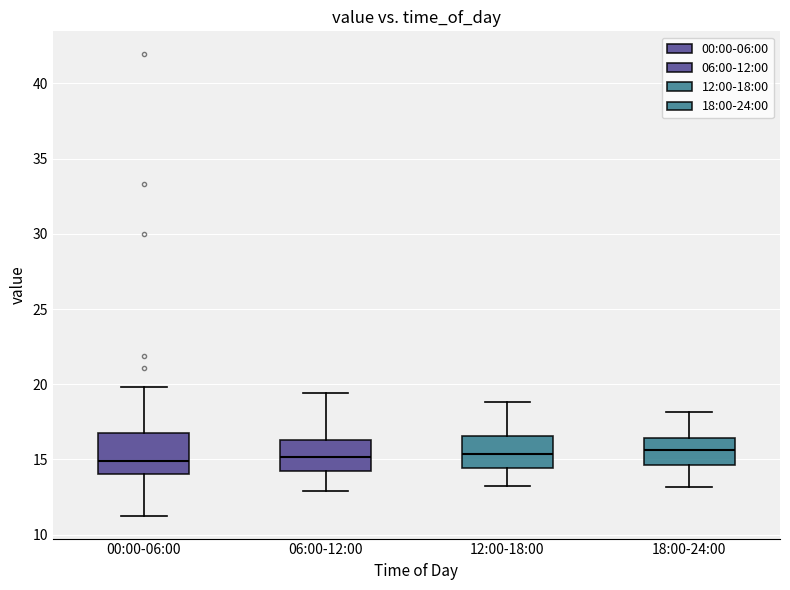

Reading left to right, transcribe this box plot: for each box, give where its median line is, the range the box spans, and where its two whiskers end, as read against the y-axis. The values are not printed on the chart, so give them approximately, as read against the axis.

00:00-06:00: median 15.0, box 14.0 to 16.5, whiskers 11.5 to 20.0
06:00-12:00: median 15.0, box 14.0 to 16.5, whiskers 13.0 to 19.5
12:00-18:00: median 15.5, box 14.5 to 16.5, whiskers 13.0 to 19.0
18:00-24:00: median 15.5, box 14.5 to 16.5, whiskers 13.0 to 18.0